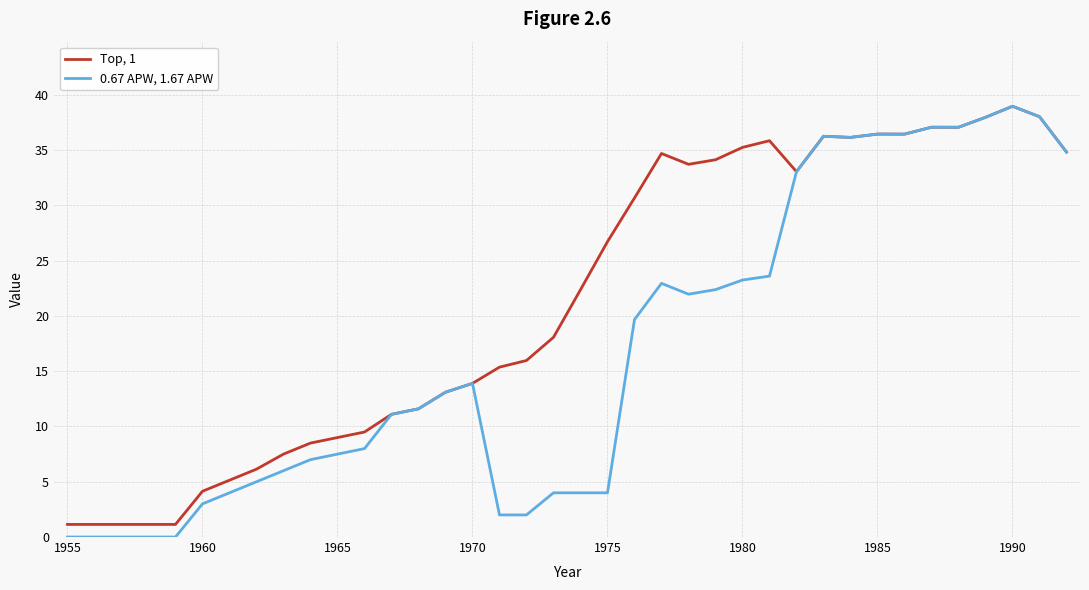

What is the maximum value shown in the chart?

39.0